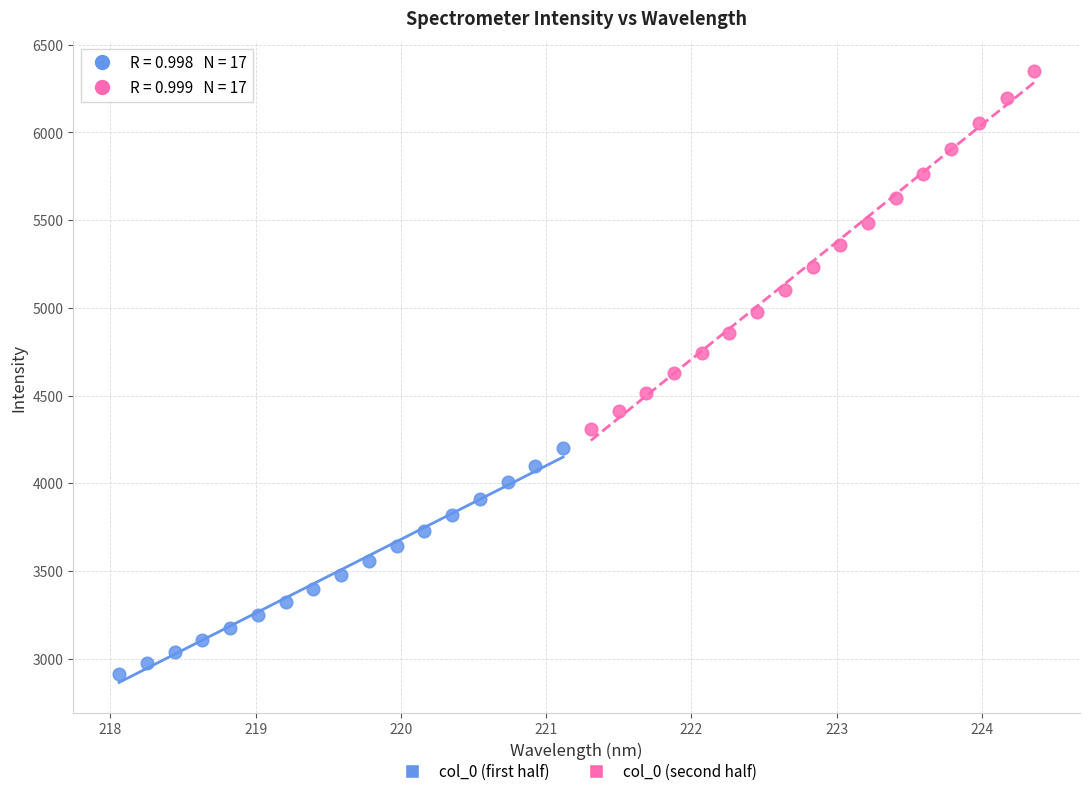

Which series contains the lowest Y value?

col_0 (first half)